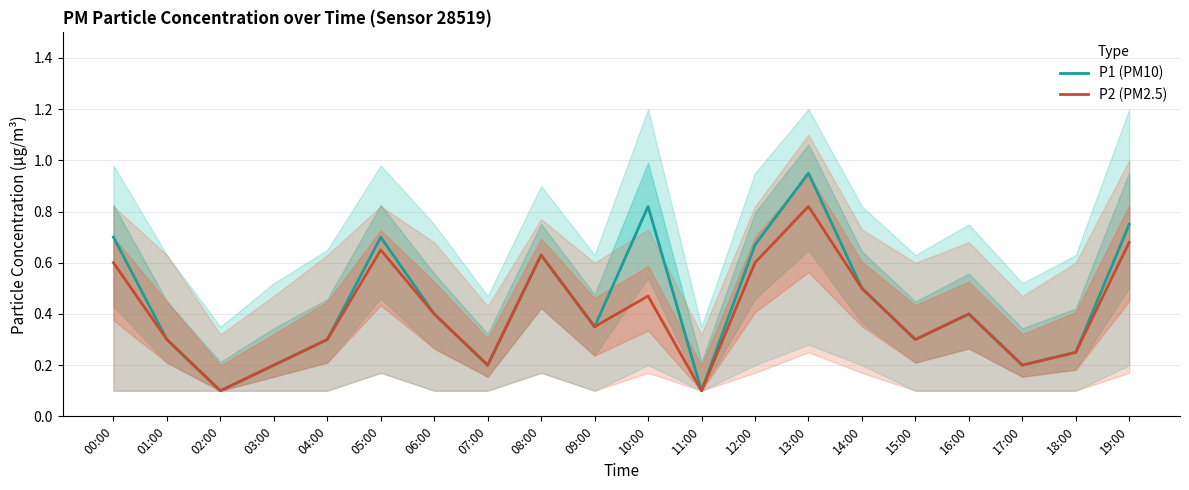

What is the difference between the second highest and minimum values in the P2 (PM2.5) series?

0.6